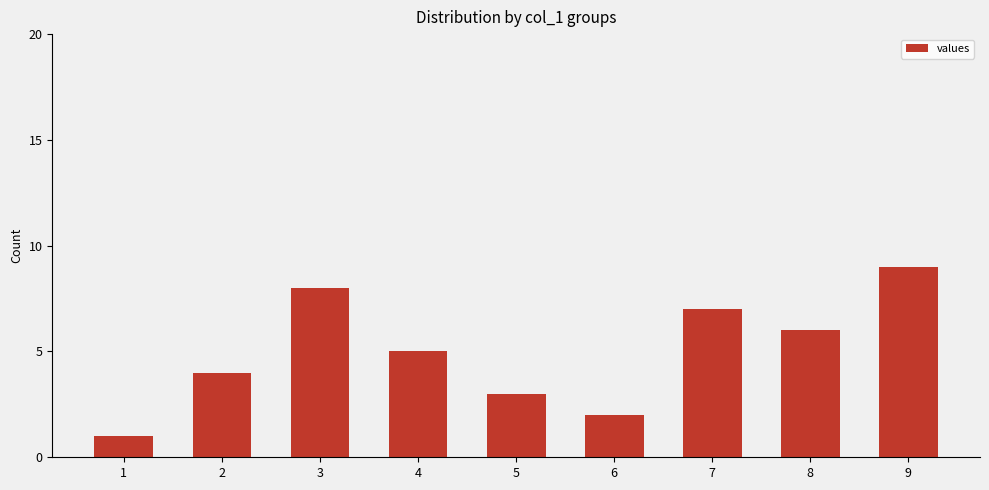

List the labels in order of value, largest first.

9, 3, 7, 8, 4, 2, 5, 6, 1